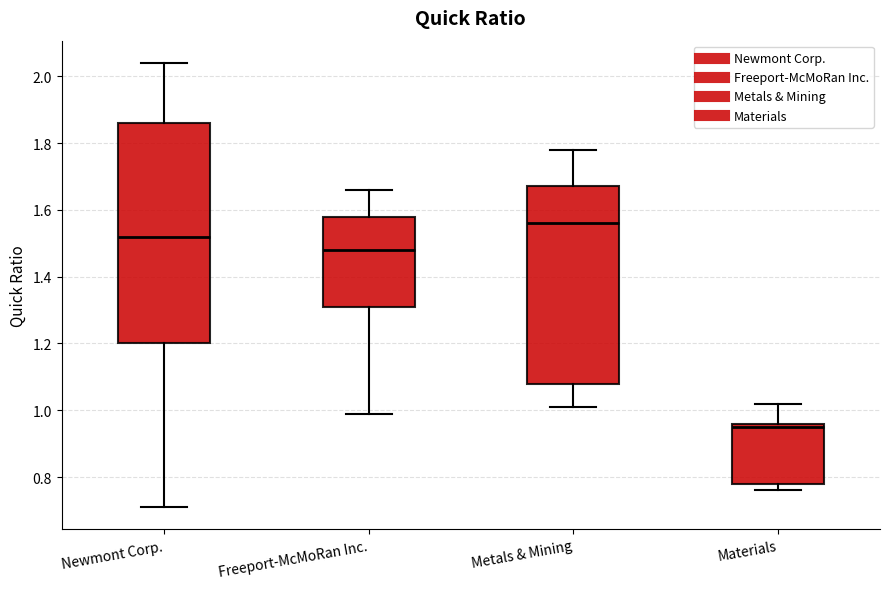

Which box is the tallest, from its lower edge to its upper edge?

Newmont Corp.